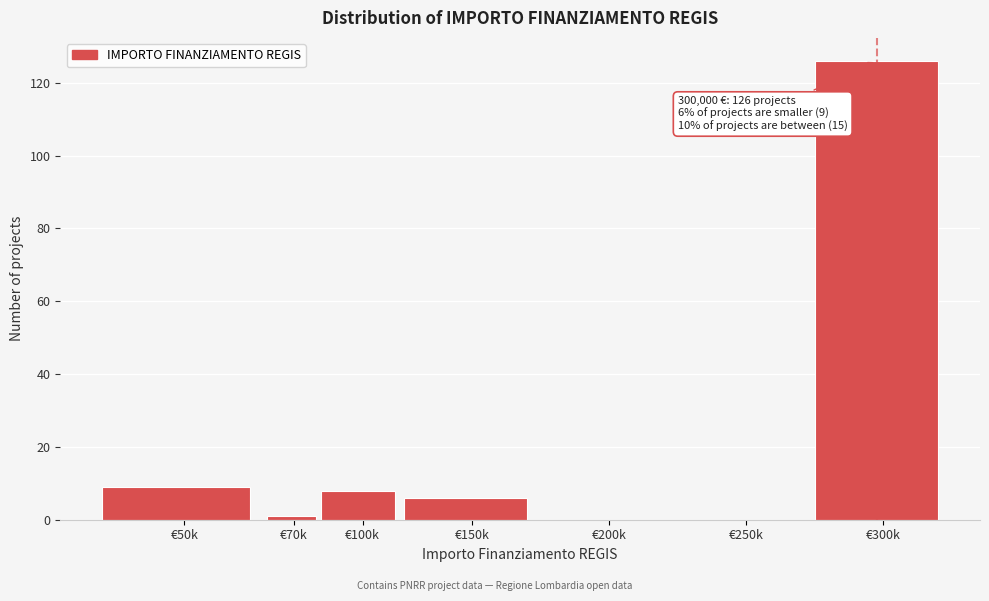

Reading left to right, what are all the values shown in this chart?

€50k=9	€70k=1	€100k=8	€150k=6	€200k=0	€250k=0	€300k=126